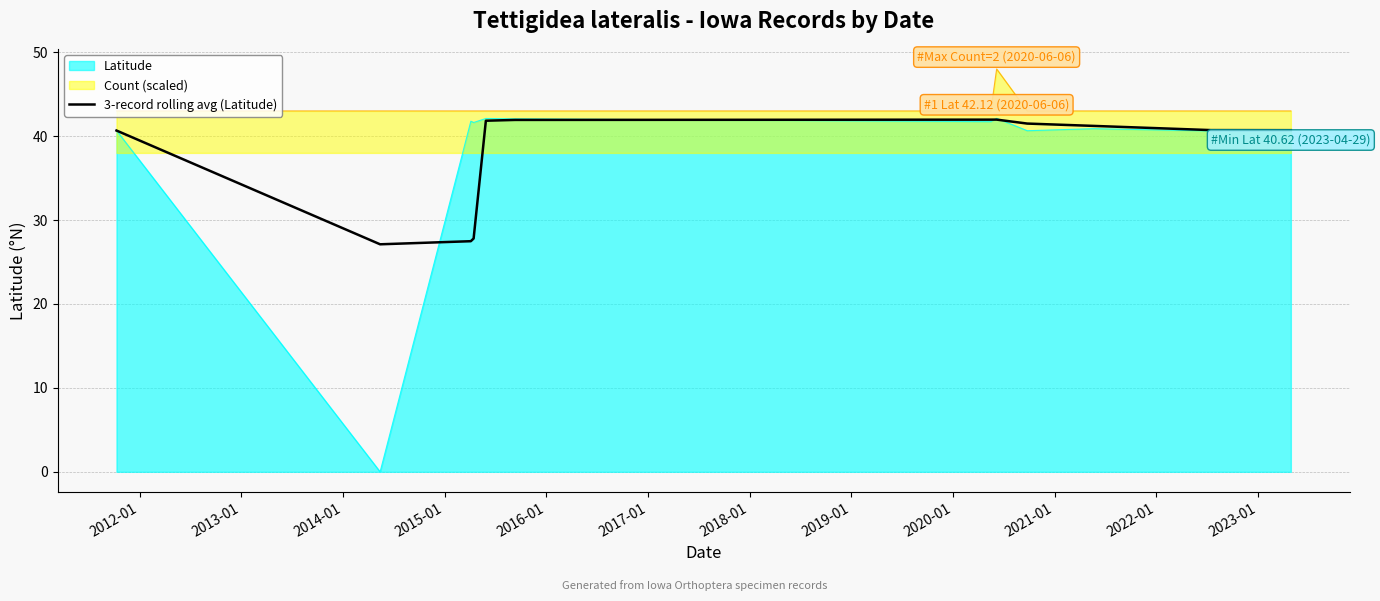

Between 2018-01 and 2017-01, which is larger?

2018-01